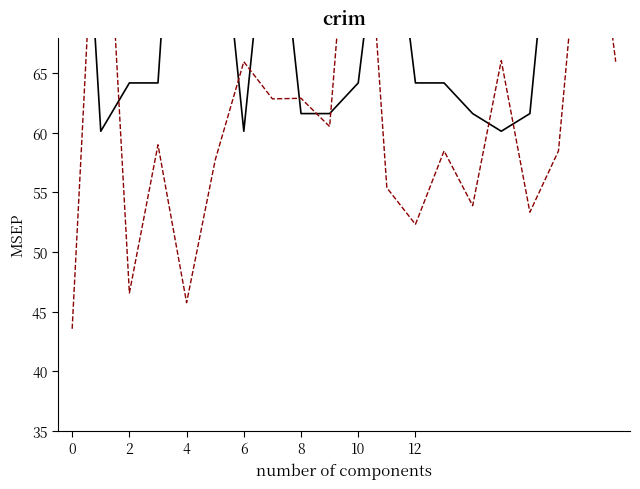

What is the label of the 12th point from the right?

8